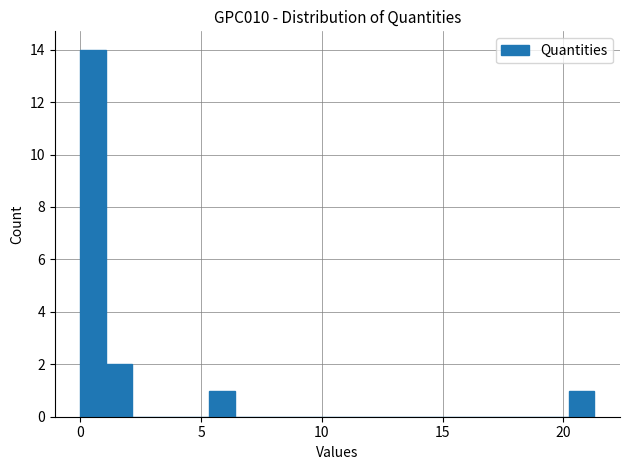

Around what value on the x-axis is the tallest bar? Give the approximate position of its centre, as read against the axis.

0.5